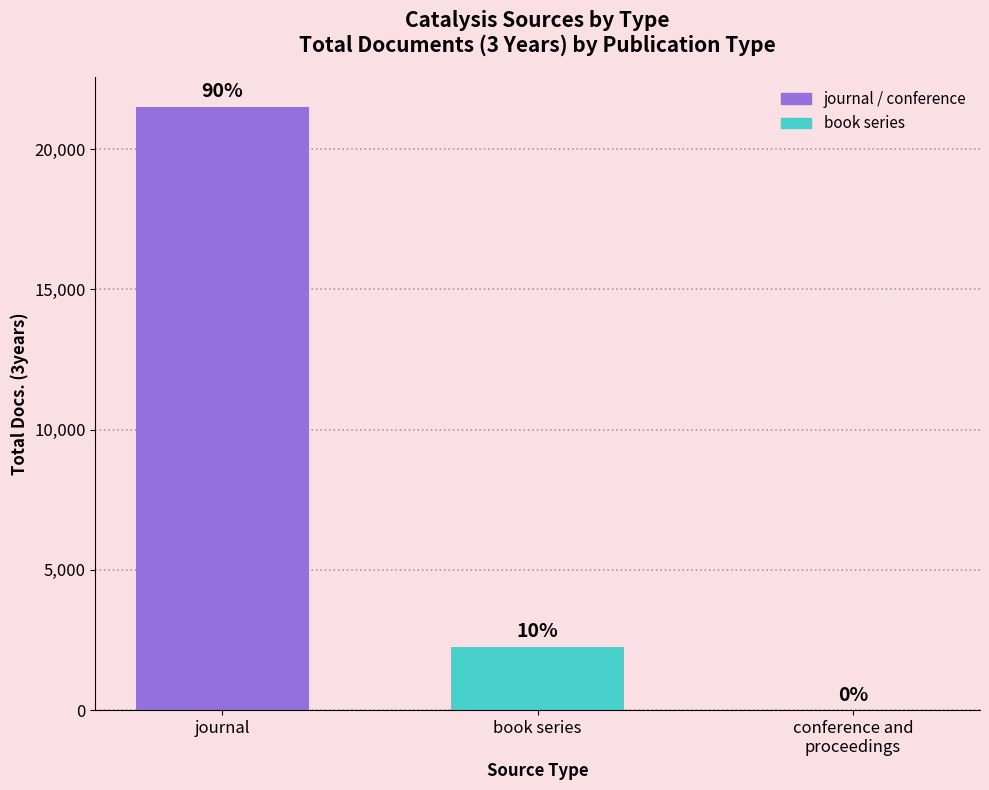

Which category has the highest value across all series?

journal